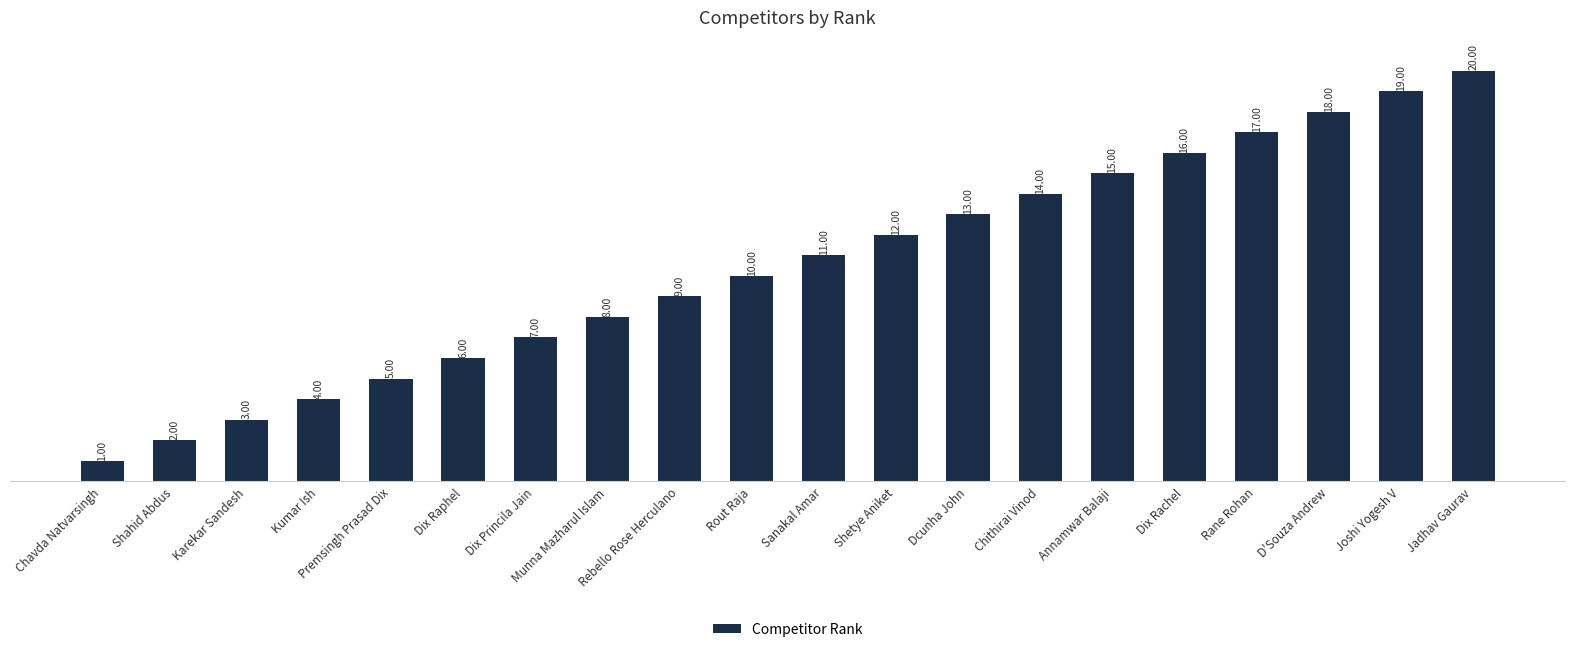

How many bars are there in total?

20